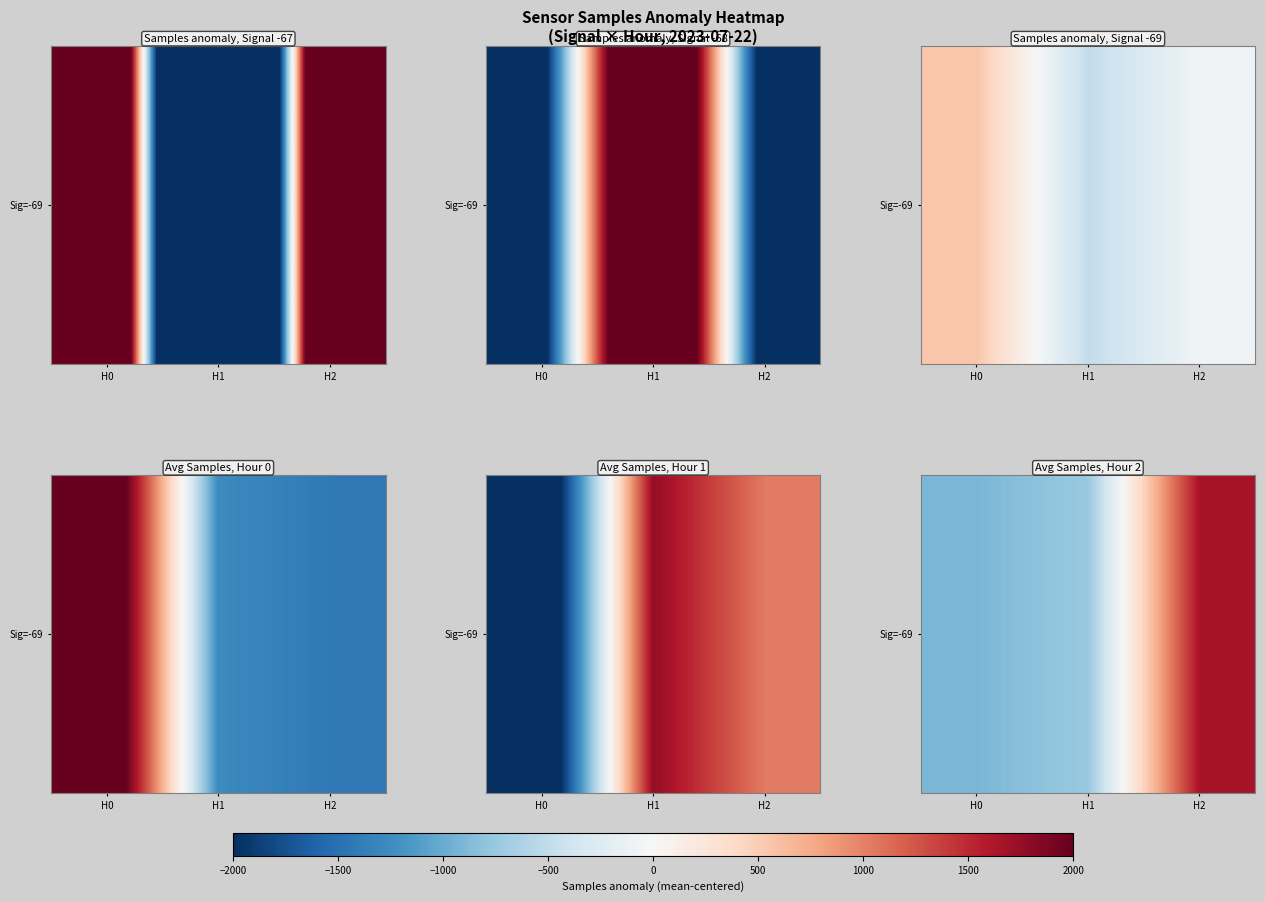

Reading left to right, what are all the values shown in this chart?

-910.3	-748.4	1658.6